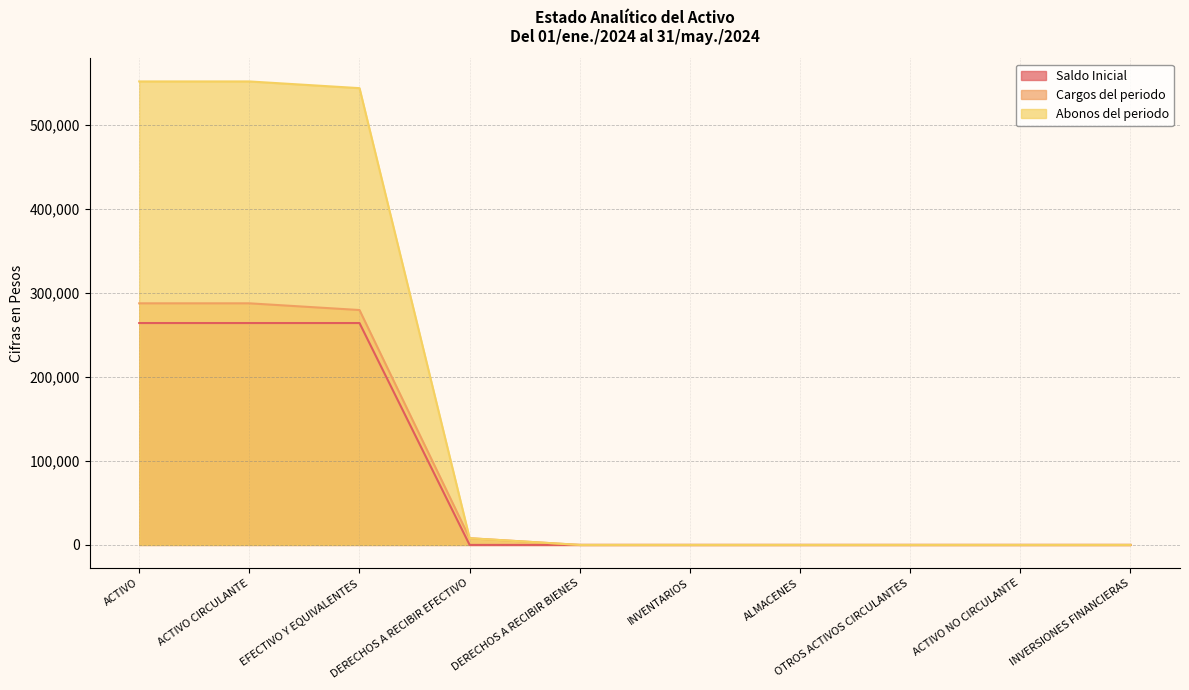

Rank the categories by Abonos del periodo value from highest to lowest.

ACTIVO, ACTIVO CIRCULANTE, EFECTIVO Y EQUIVALENTES, DERECHOS A RECIBIR EFECTIVO, DERECHOS A RECIBIR BIENES, INVENTARIOS, ALMACENES, OTROS ACTIVOS CIRCULANTES, ACTIVO NO CIRCULANTE, INVERSIONES FINANCIERAS